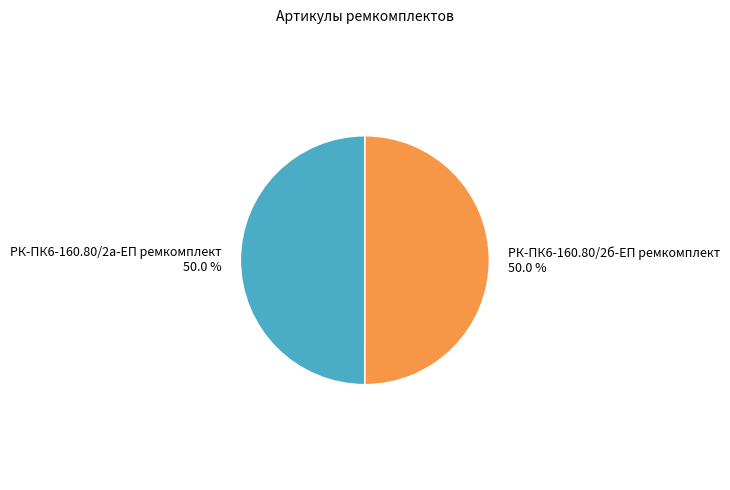

Approximately how many times larger is the value at РК-ПК6-160.80/2а-ЕП ремкомплект compared to РК-ПК6-160.80/2б-ЕП ремкомплект?

1.0